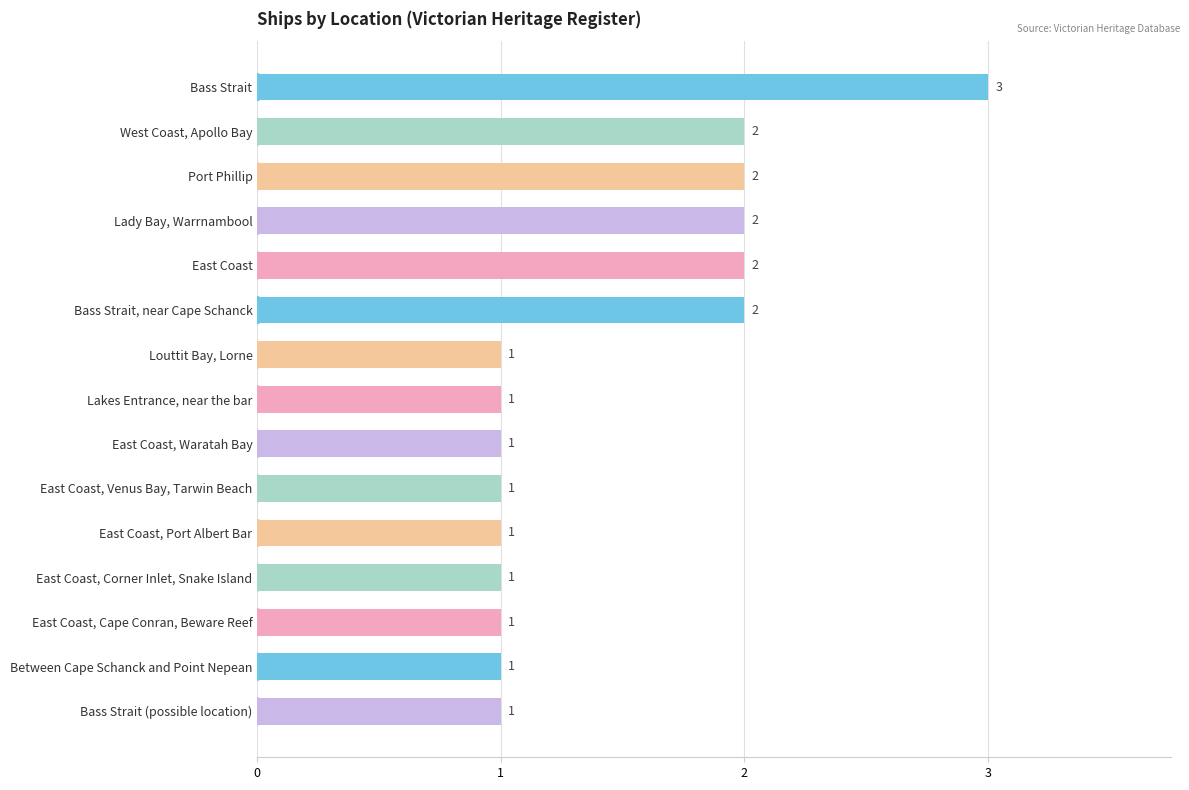

How many bars are there in total?

15